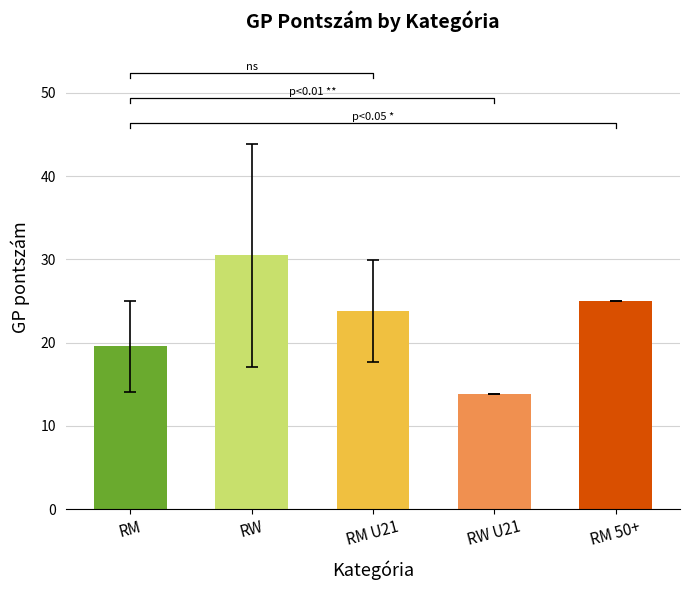

What is the minimum value shown in the chart?

13.9